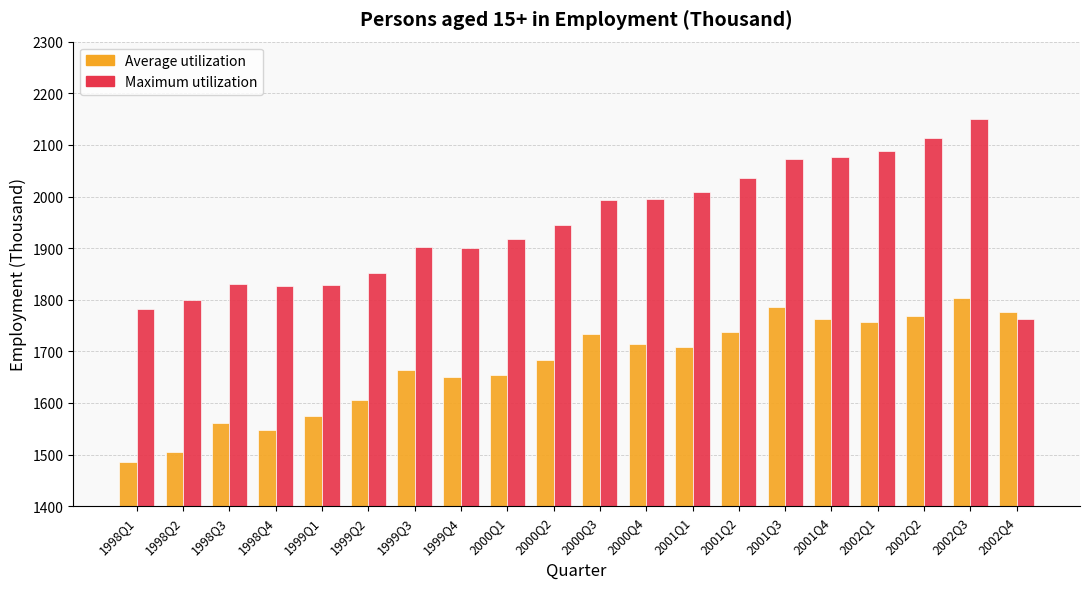

What is the total value across all series at 1998Q4?

3373.8